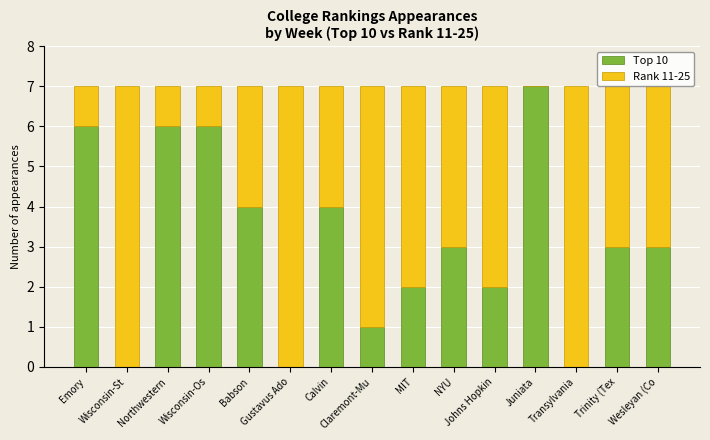

Are the bars horizontal?

No